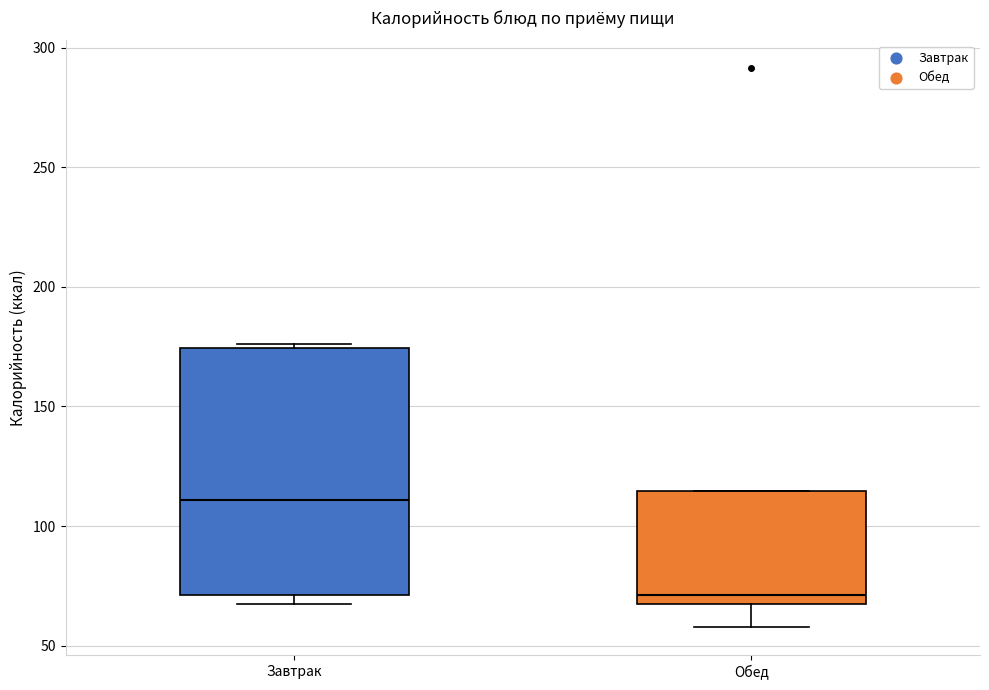

Where is the lower edge of the box for Завтрак on the y-axis? The values are not printed on the chart, so give them approximately, as read against the axis.

70